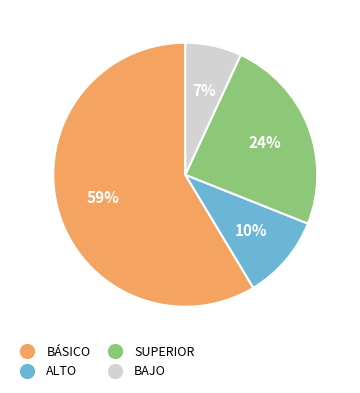

Between BÁSICO and SUPERIOR, which is larger?

BÁSICO